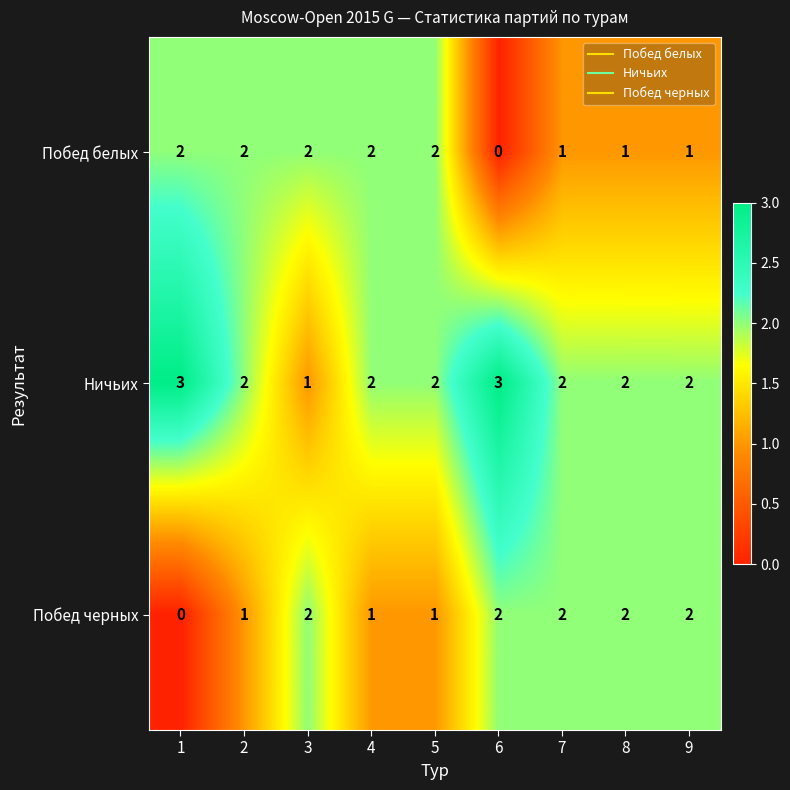

Is it true that Побед белых equals 1 at 8?

True